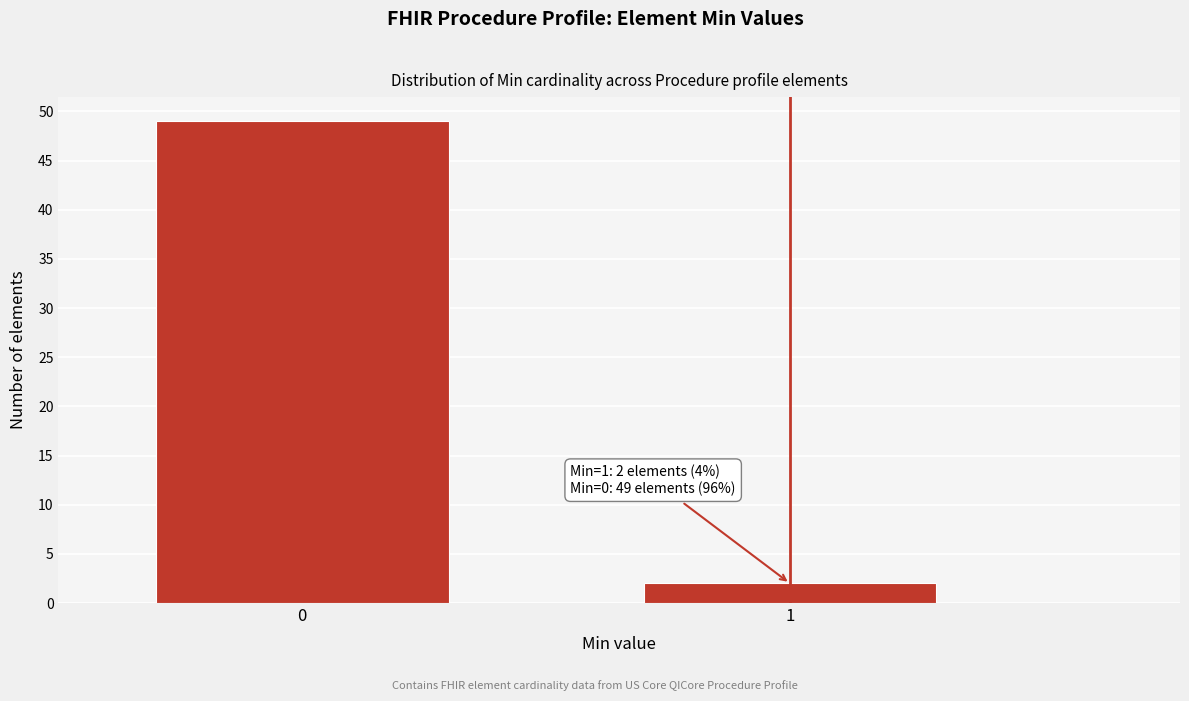

Reading left to right, transcribe all the data shown in this chart.

49	2